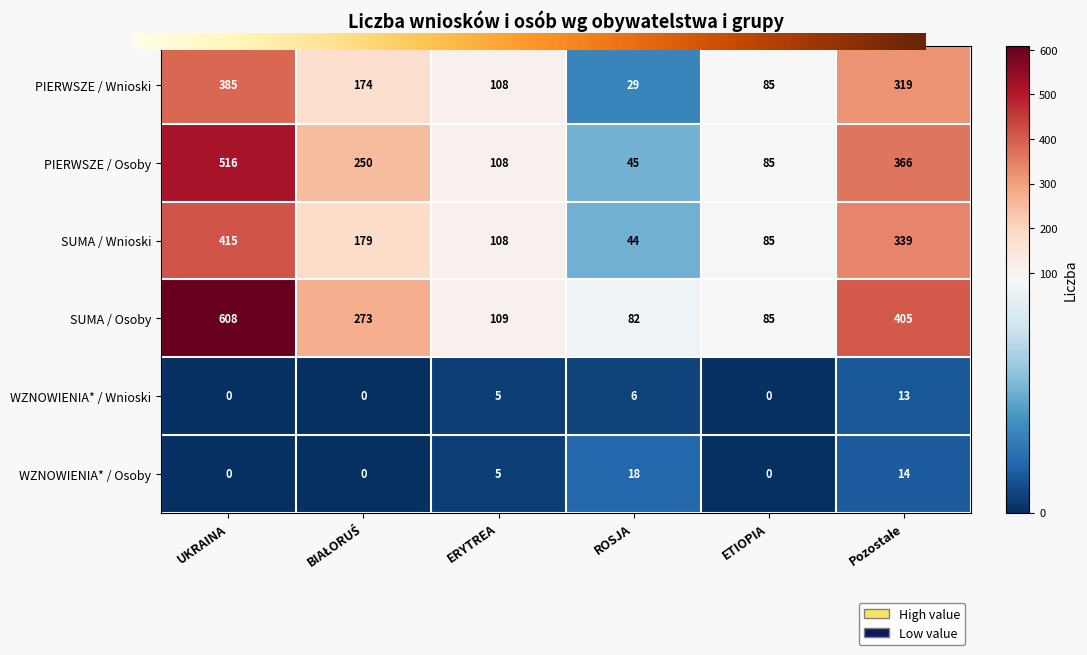

Rank the series by their maximum value, from highest to lowest.

SUMA / Osoby, PIERWSZE / Osoby, SUMA / Wnioski, PIERWSZE / Wnioski, WZNOWIENIA* / Osoby, WZNOWIENIA* / Wnioski